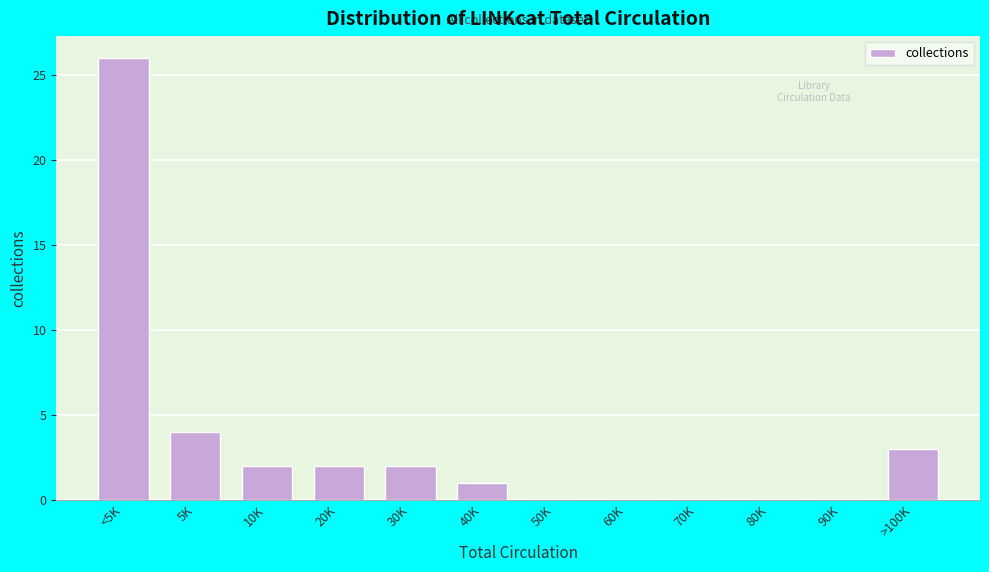

Reading right to left, what are all the values shown in this chart?

>100K=3	90K=0	80K=0	70K=0	60K=0	50K=0	40K=1	30K=2	20K=2	10K=2	5K=4	<5K=26